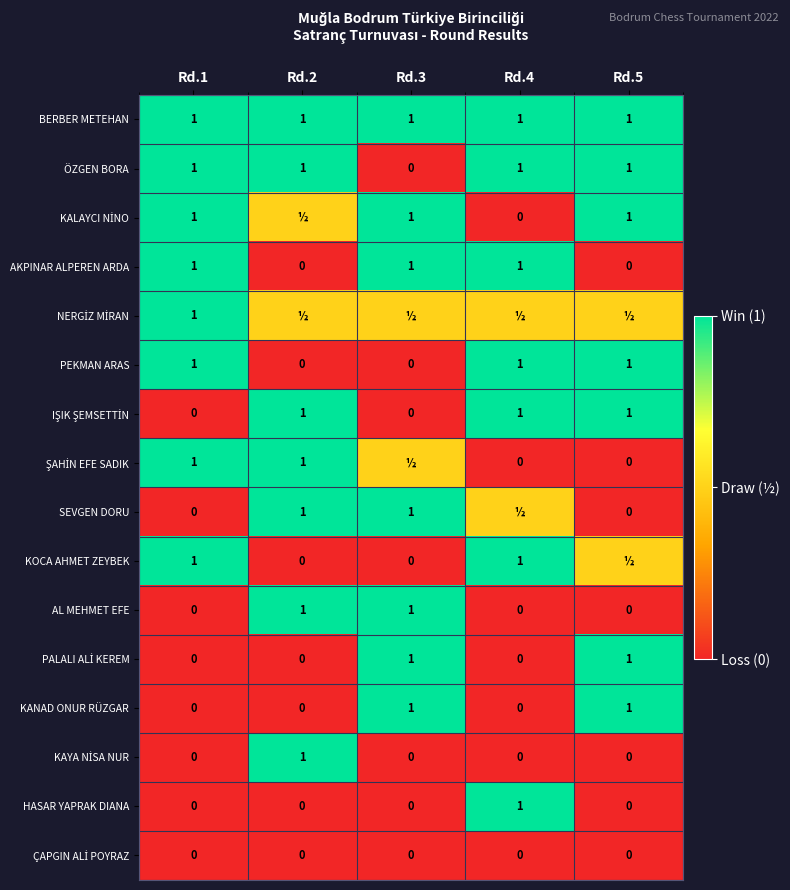

True or false: PEKMAN ARAS has a value of 0.0 at Rd.3.

True